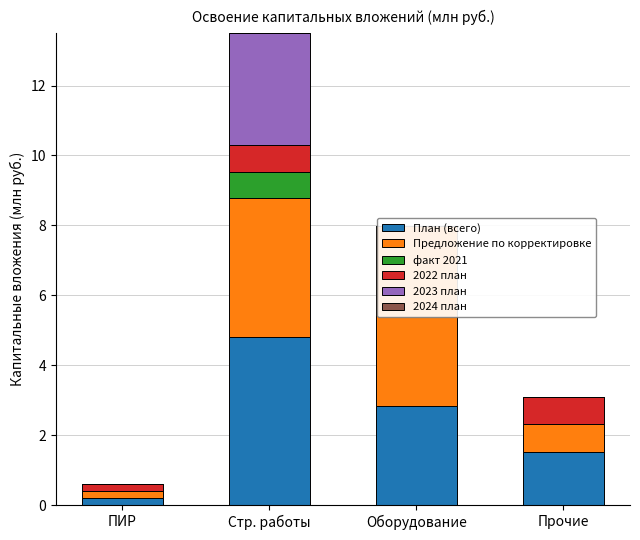

How many bars are there in each group?

6